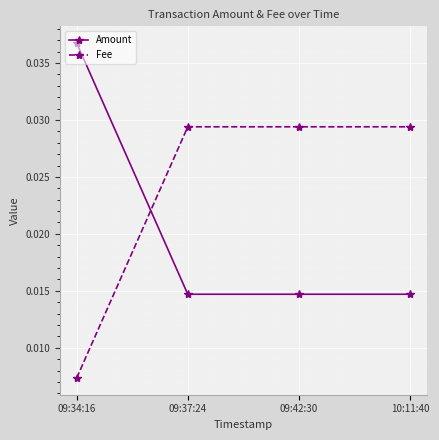

True or false: Amount has more than 1 points higher than both neighbors.

False